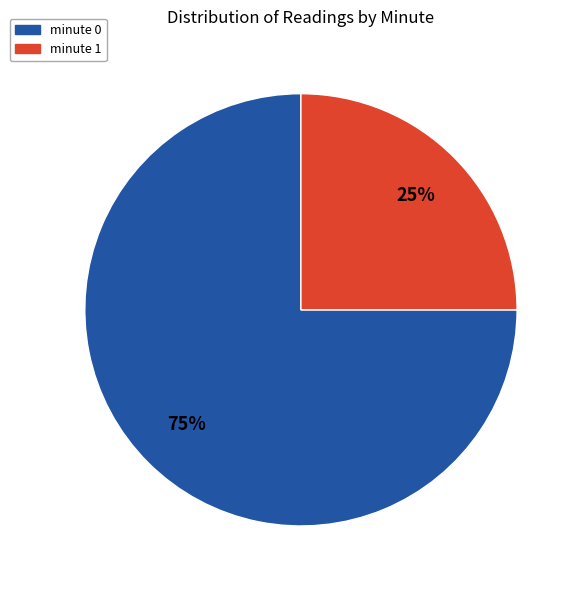

Rank the categories by value from highest to lowest.

minute 0, minute 1